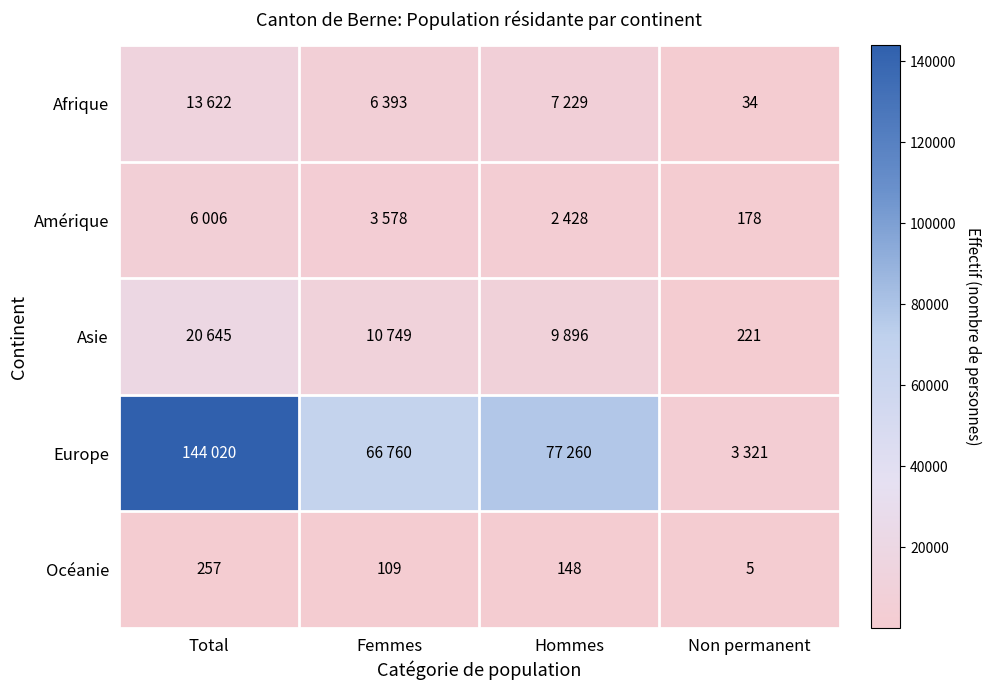

Where is Océanie nearest to the value 131?

Hommes